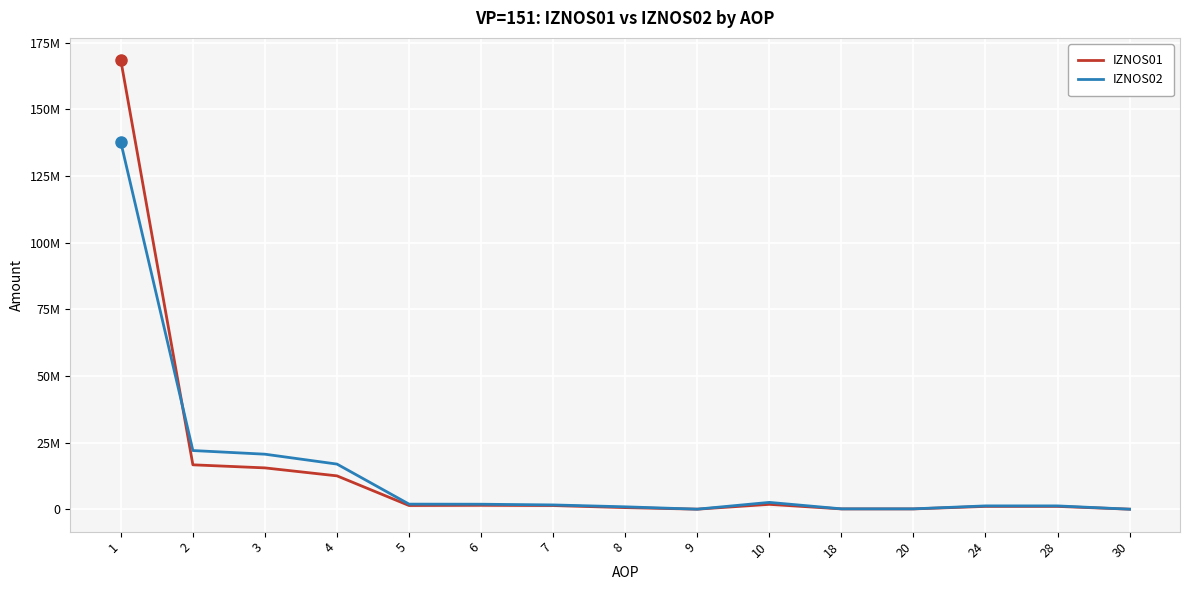

What are all the series names shown in the legend?

IZNOS01, IZNOS02